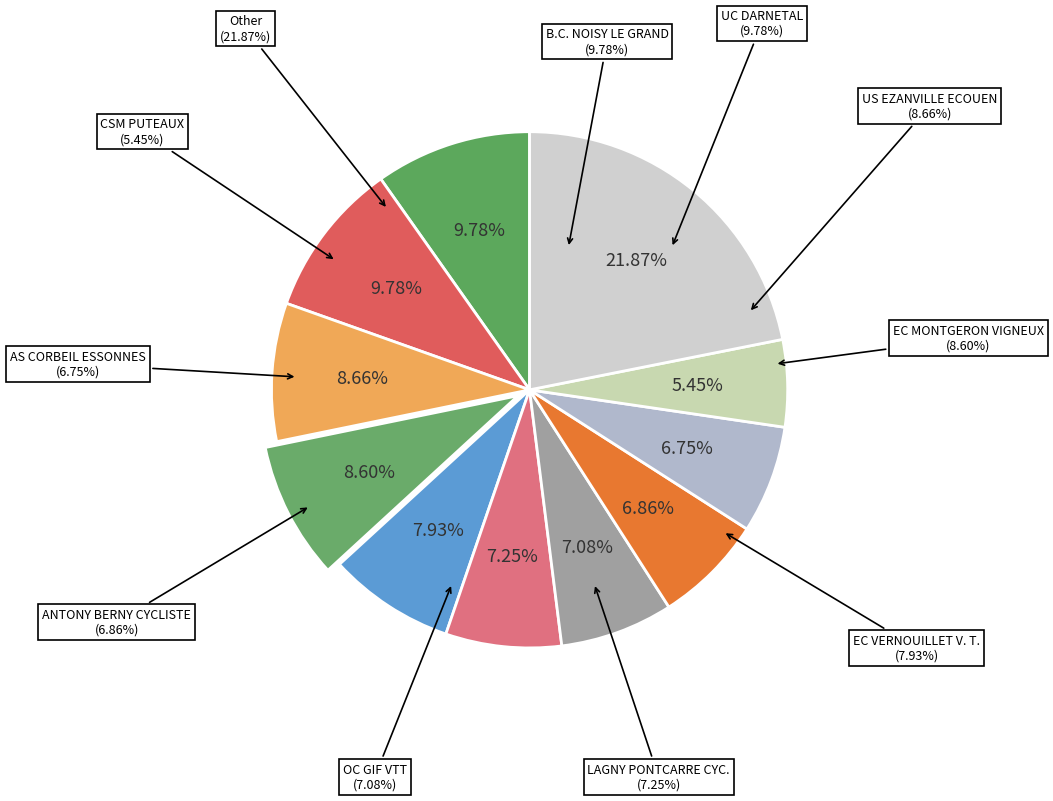

How many segments does this pie chart have?

11